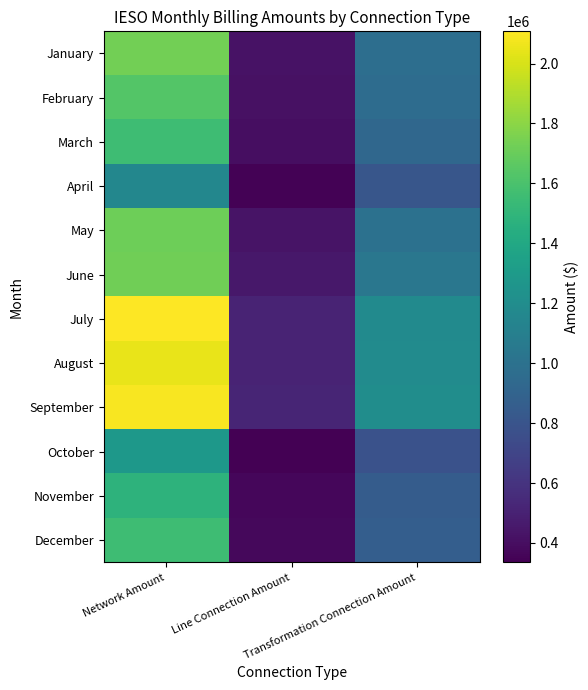

Which series has the largest range (max minus min)?

July